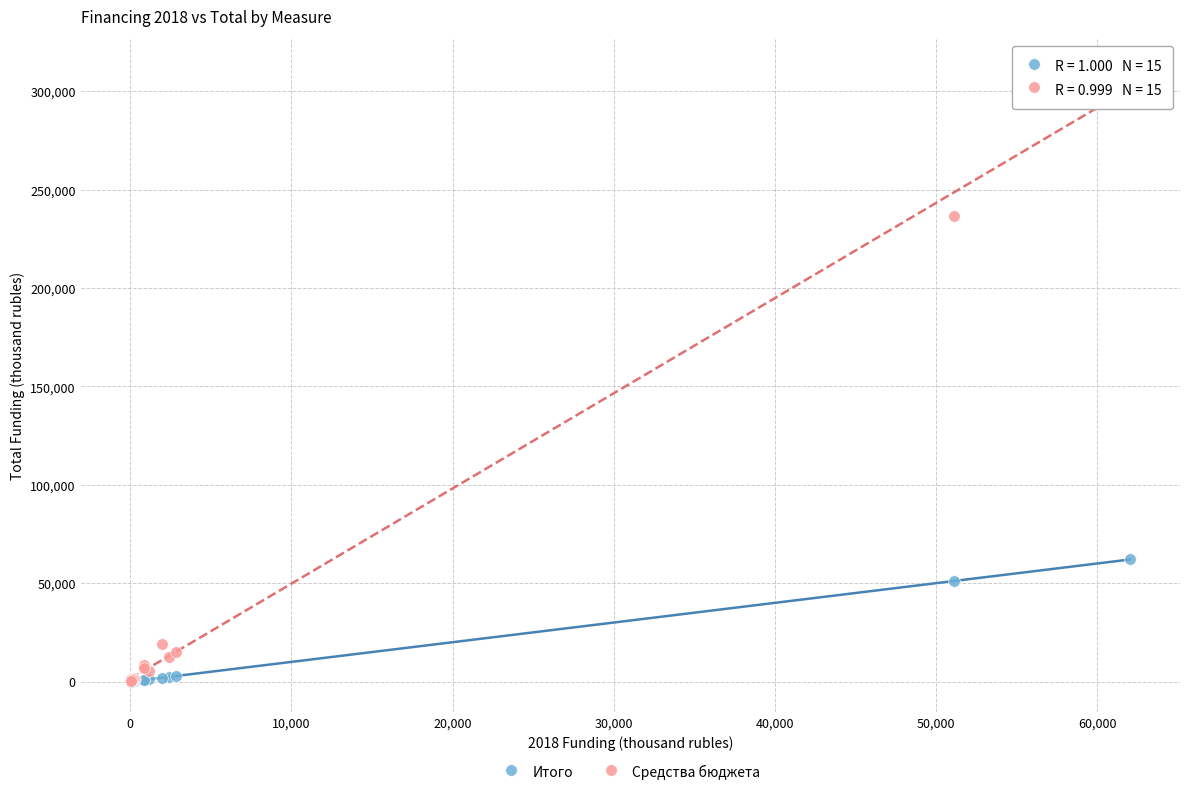

Which series contains the highest Y value?

Средства бюджета